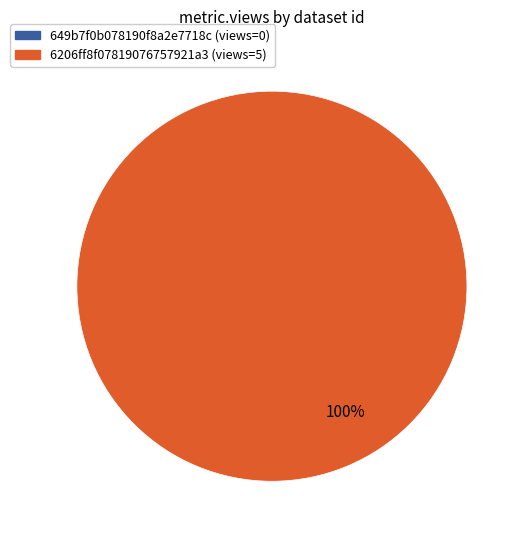

Is there a majority slice in this chart?

Yes